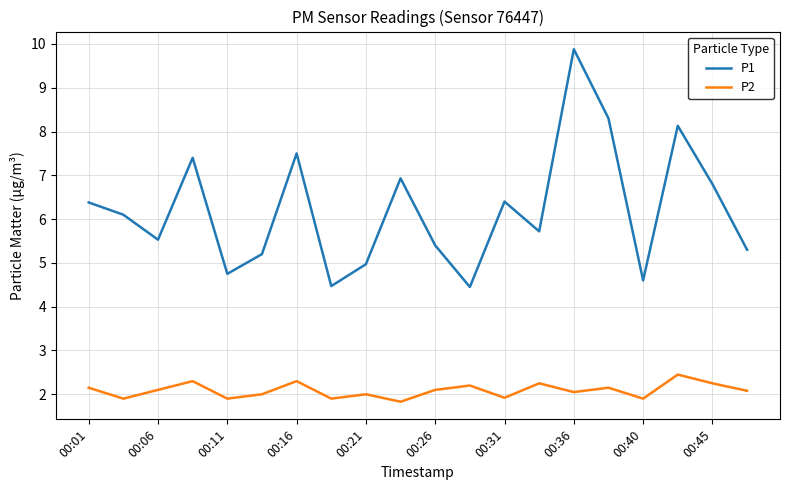

What is the average value of the P2 series?

2.1